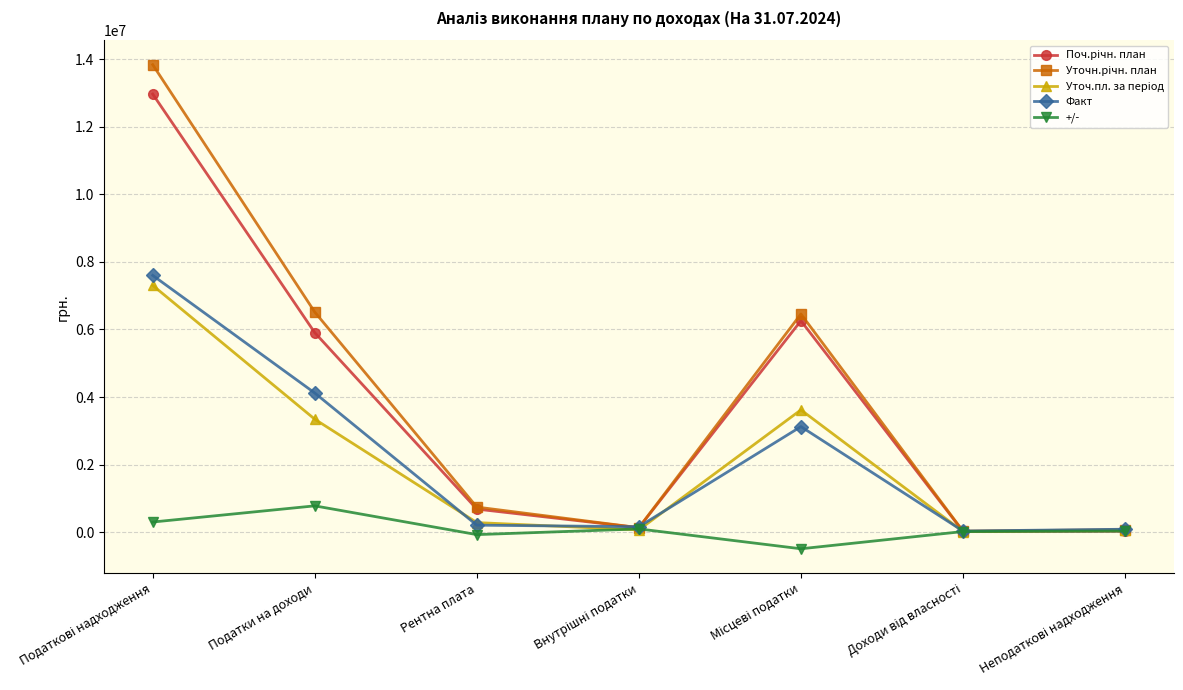

What is the label of the 2nd point from the left?

Податки на доходи